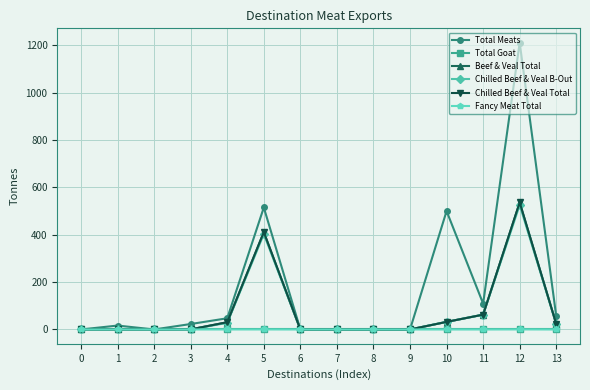

Which series has the largest range (max minus min)?

Total Meats